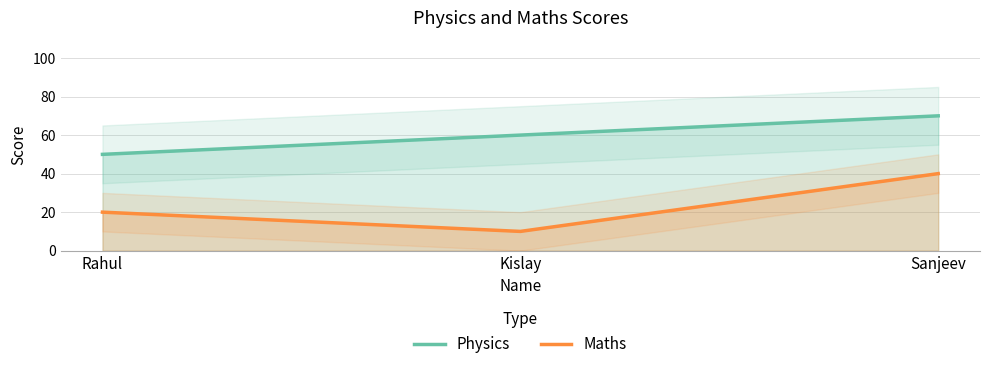

Which label corresponds to the smallest value in the chart?

Kislay